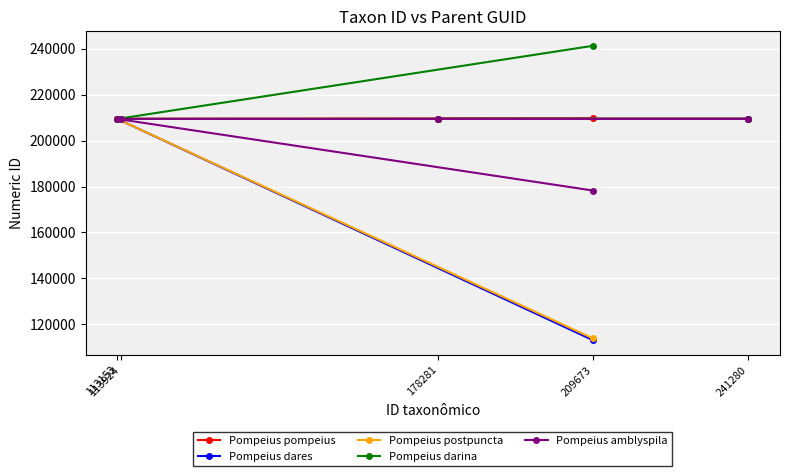

Which series has the largest total across all categories?

Pompeius darina